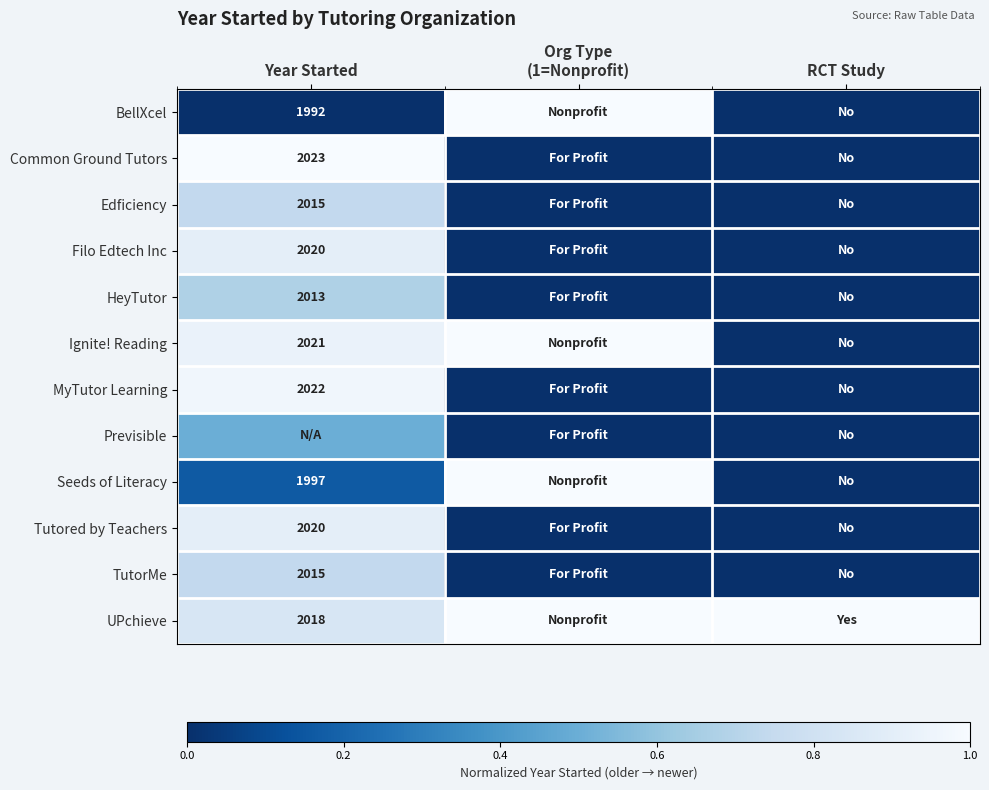

Is it true that TutorMe equals 2015.0 at Year Started?

True